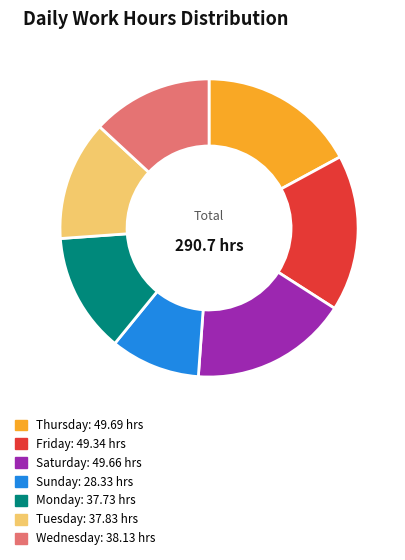

What is the ratio of the value at Sunday: 28.33 hrs to the value at Friday: 49.34 hrs?

0.6